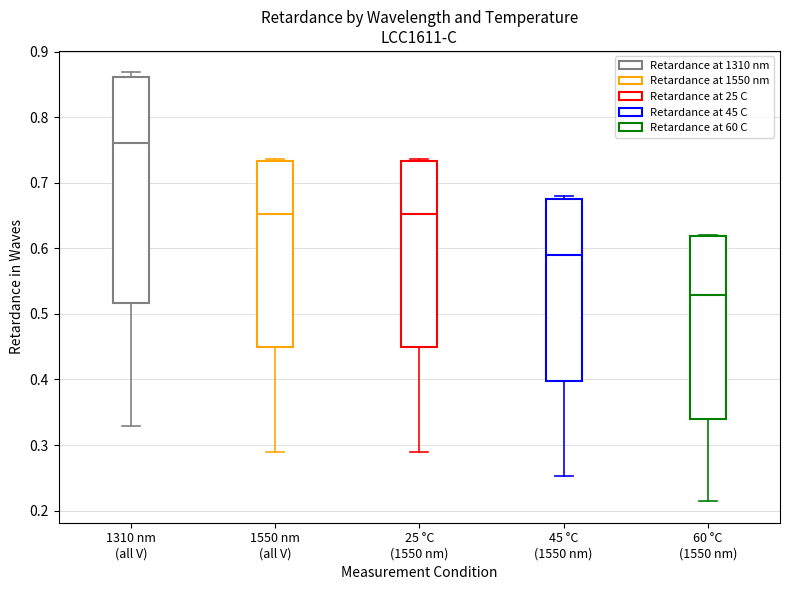

Which box's median line is the lowest?

60 °C (1550 nm)